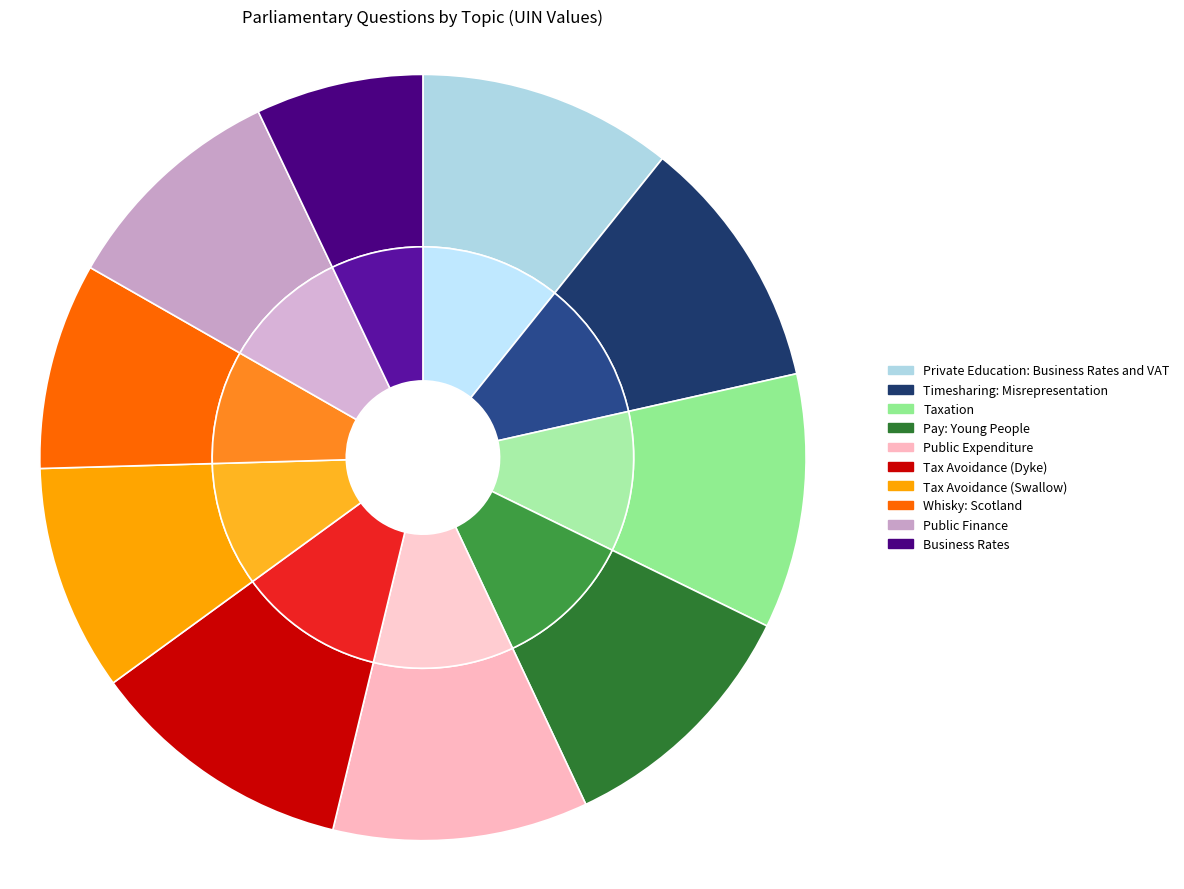

Is the sum of Public Finance and Tax Avoidance (Swallow) greater than half?

No